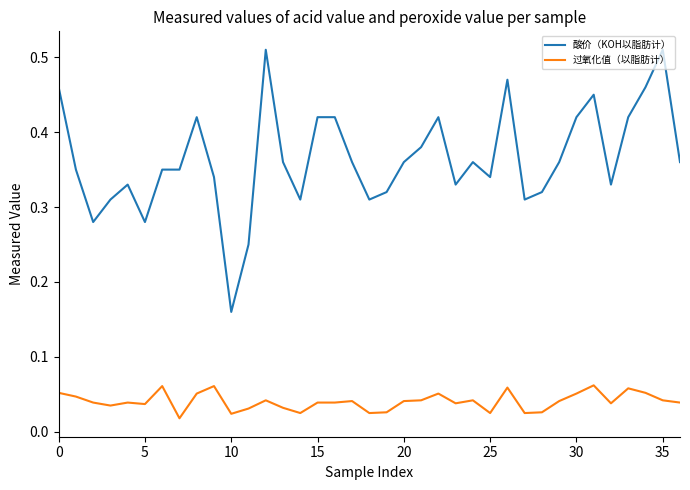

At how many categories does at least one series exceed 0?

37